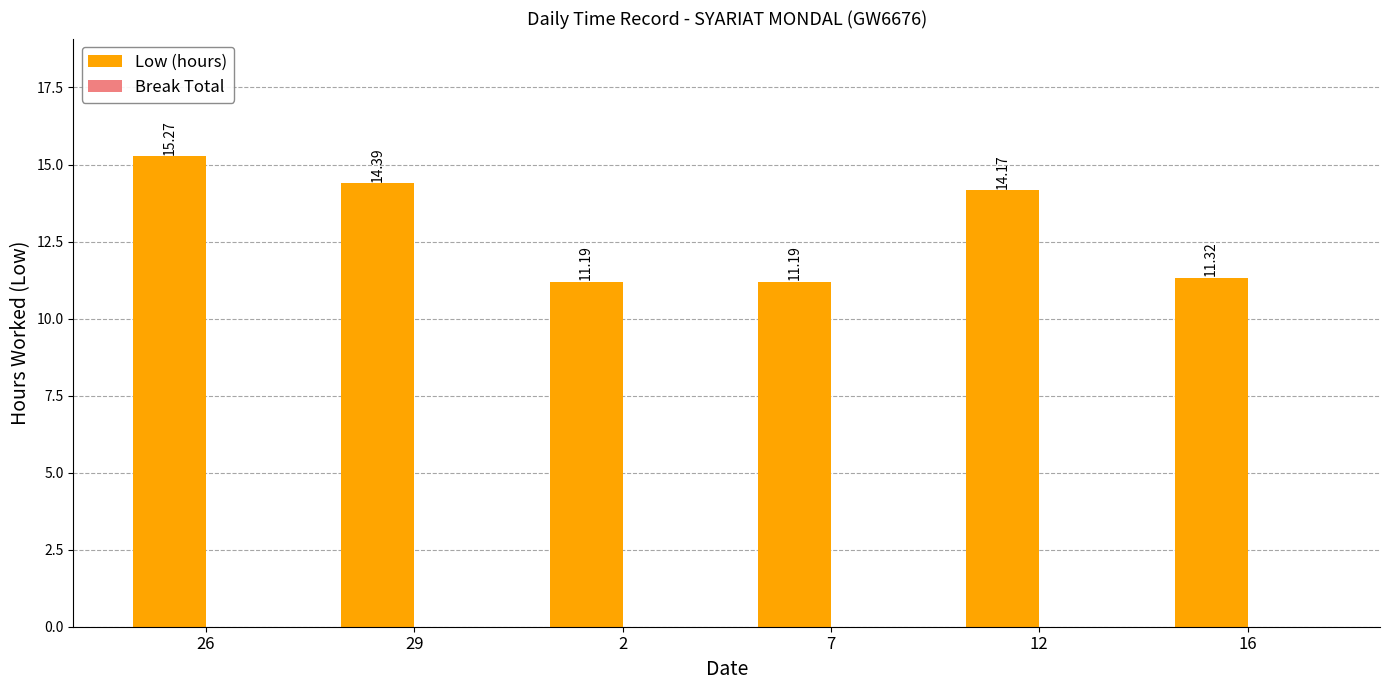

What is the average value?

12.9